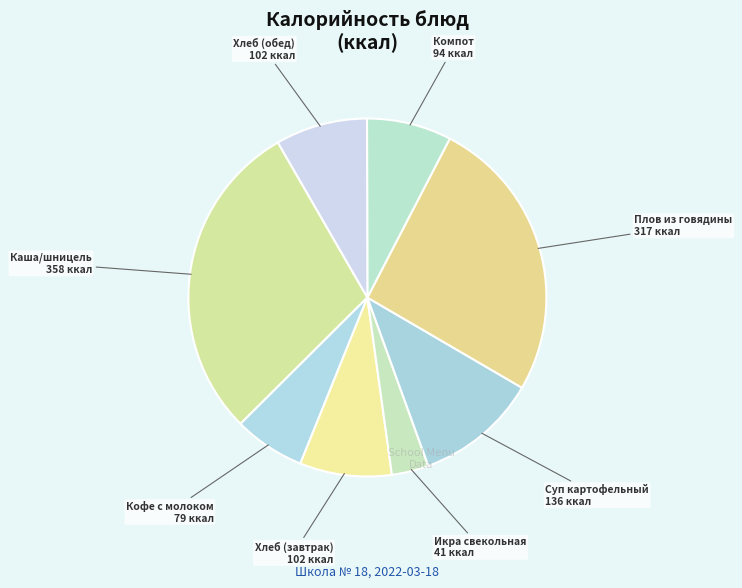

Count the number of slices in the pie.

8